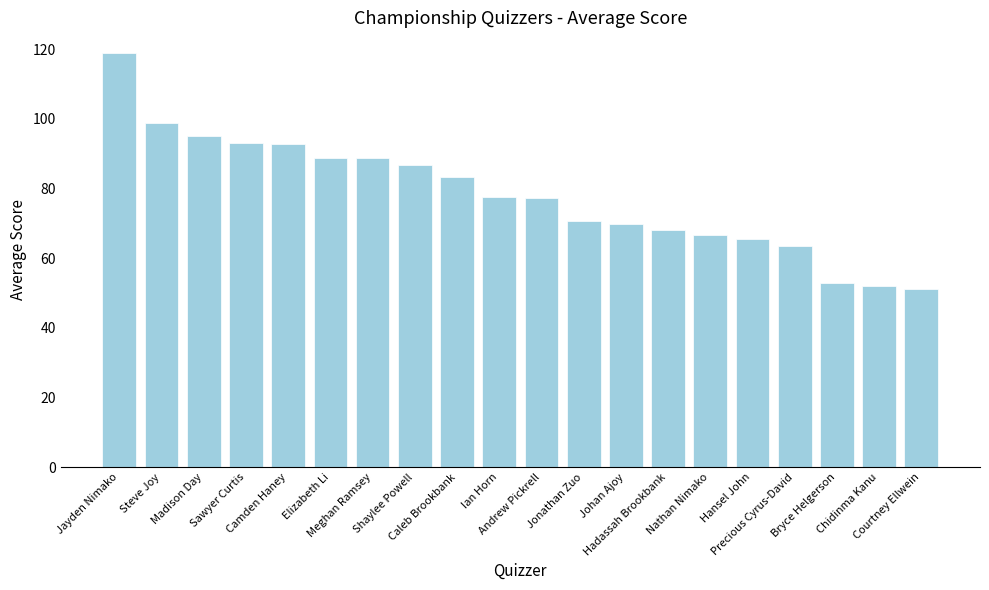

What is the difference between the maximum and minimum values?

67.8